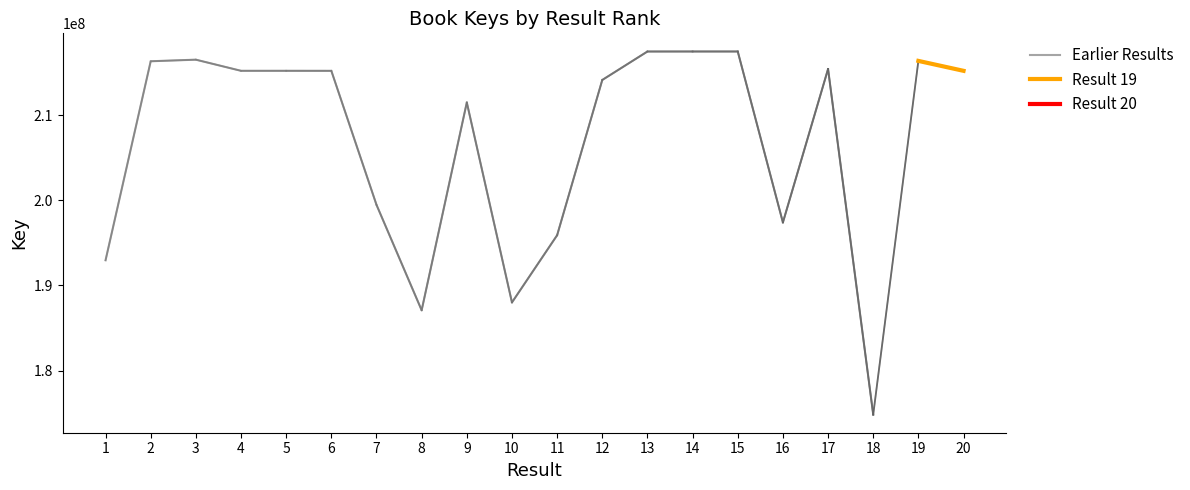

Where is the first local minimum?

4